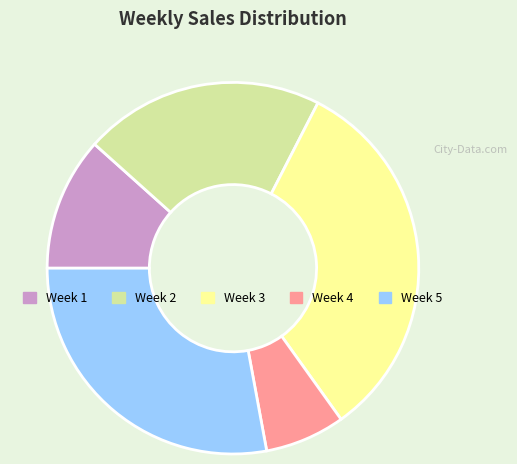

How many segments does this pie chart have?

5